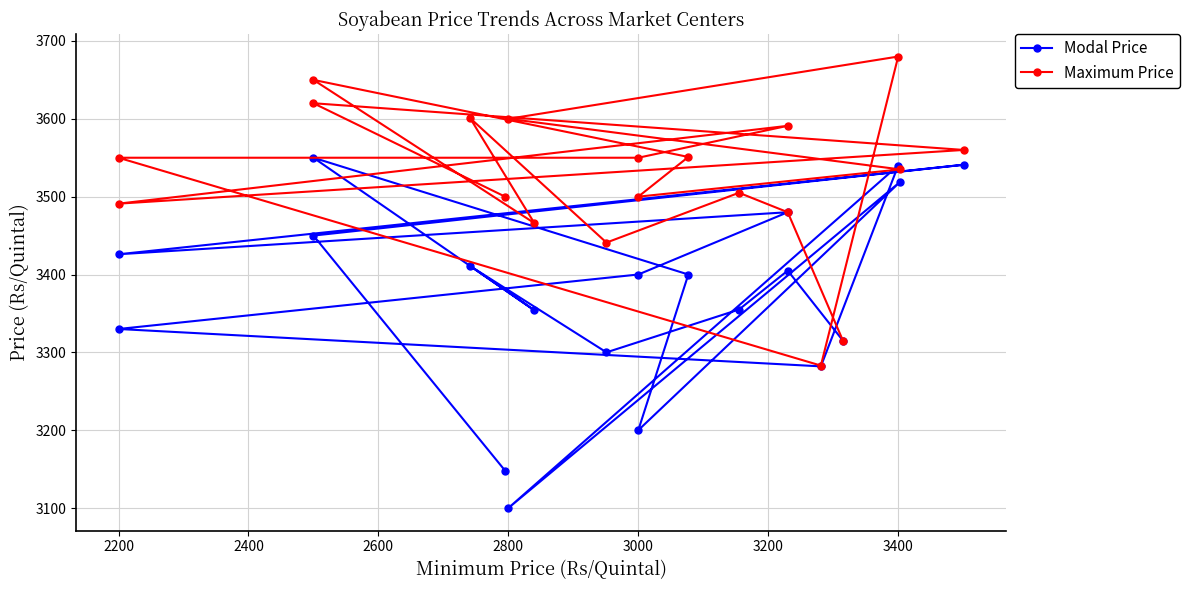

What is the value of the Modal Price point at the 3rd from the left?

3355